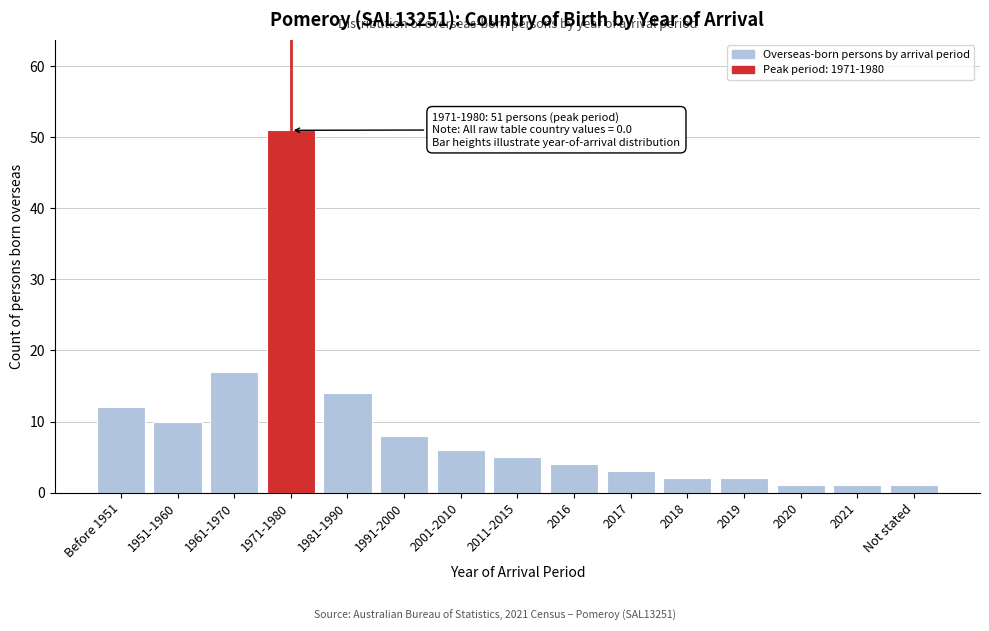

Reading left to right, extract all data points from this chart.

12	10	17	51	14	8	6	5	4	3	2	2	1	1	1